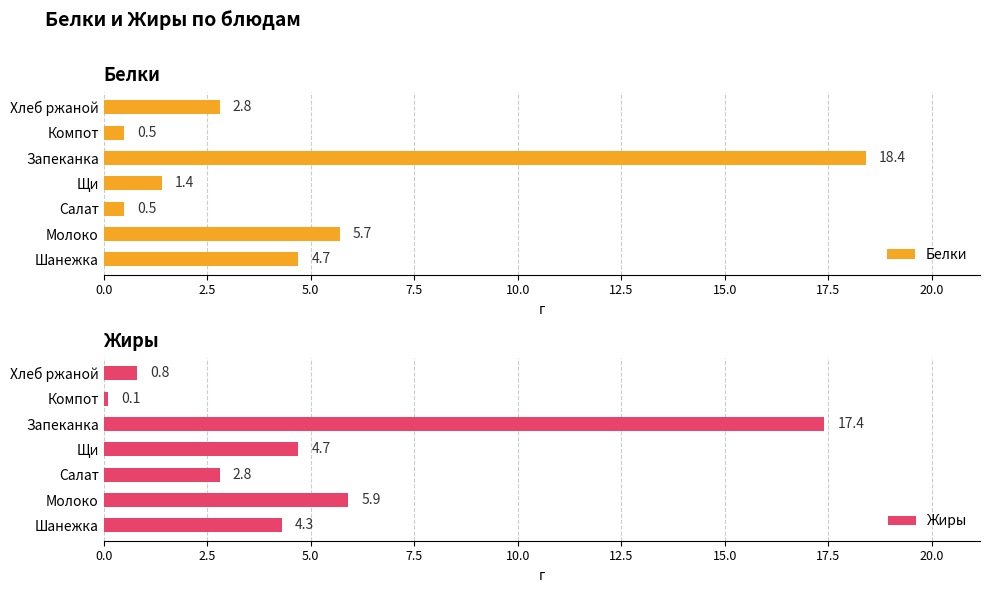

Does the chart contain stacked bars?

No